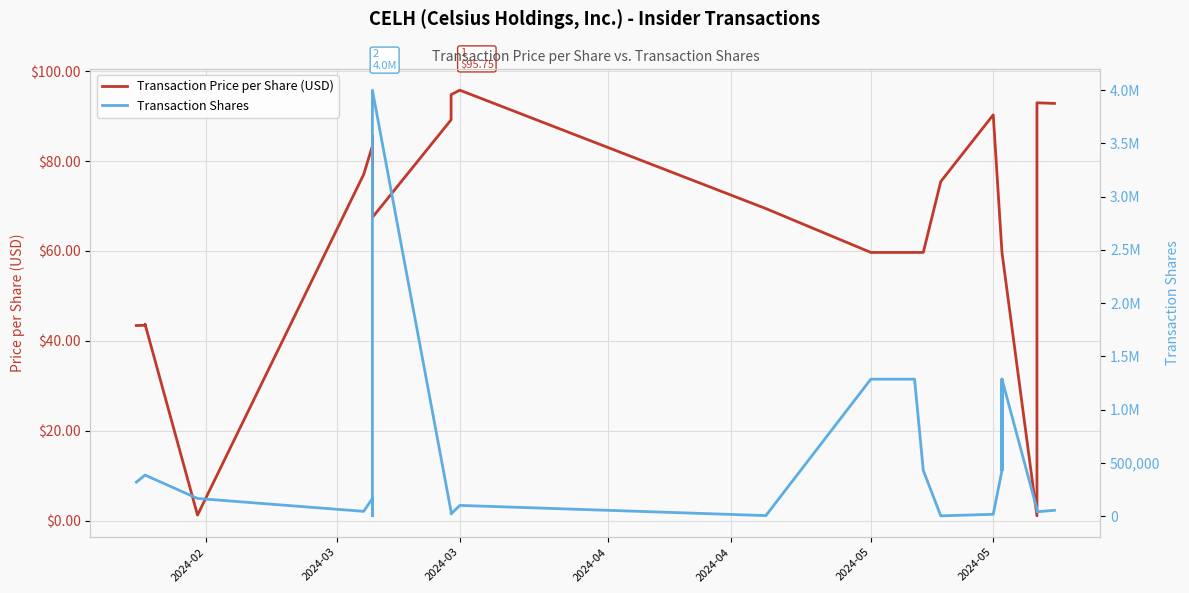

Which series has the widest spread of values?

Transaction Shares